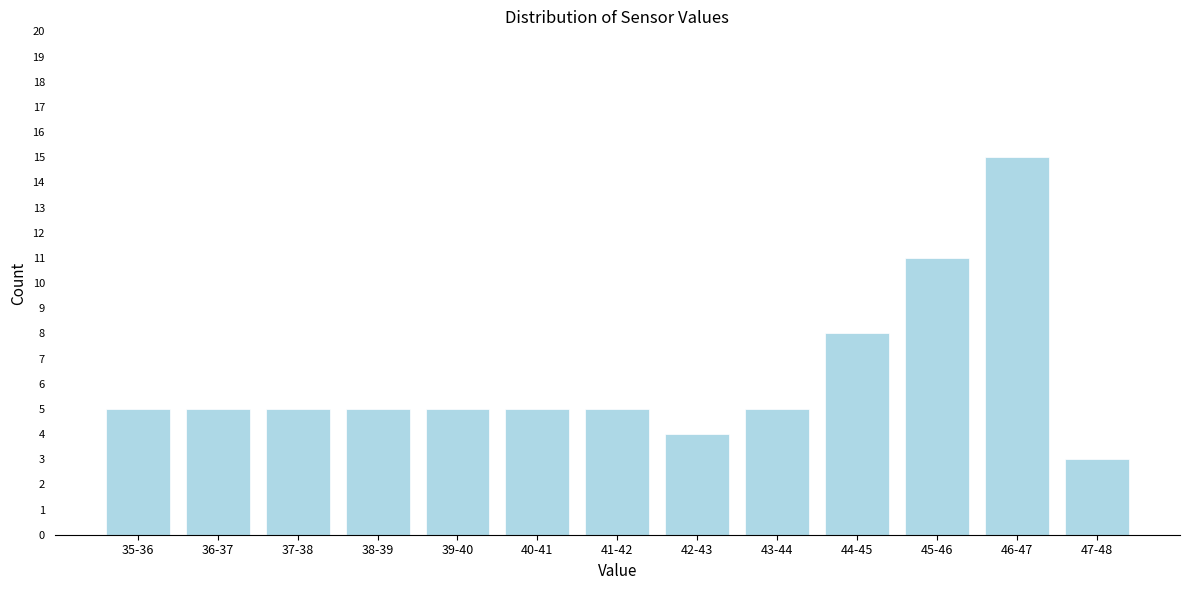

Reading left to right, extract all data points from this chart.

5	5	5	5	5	5	5	4	5	8	11	15	3